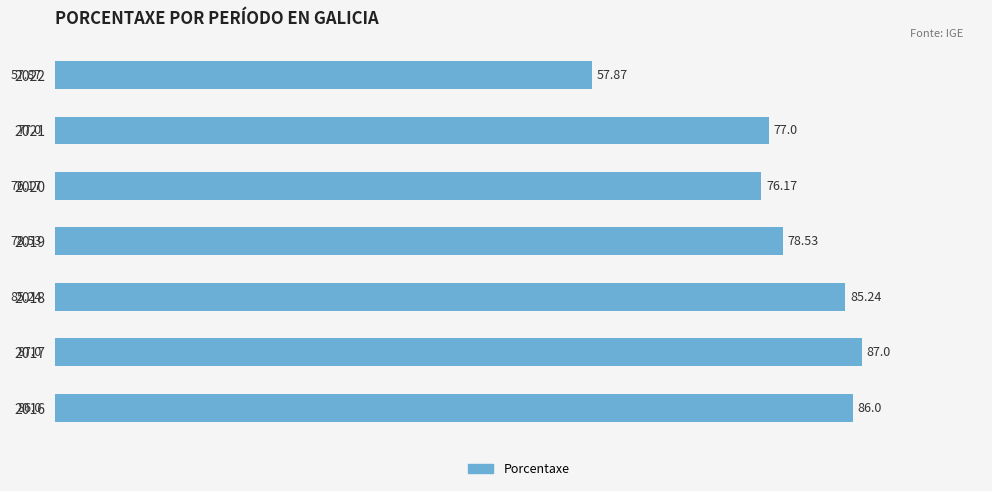

What is the average value?

78.3